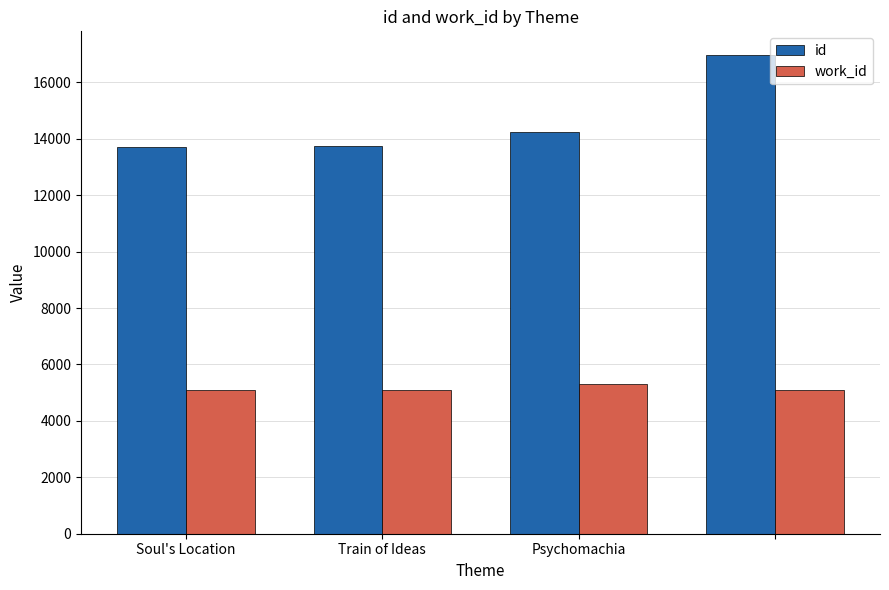

How many data points in id are less than 14246?

2